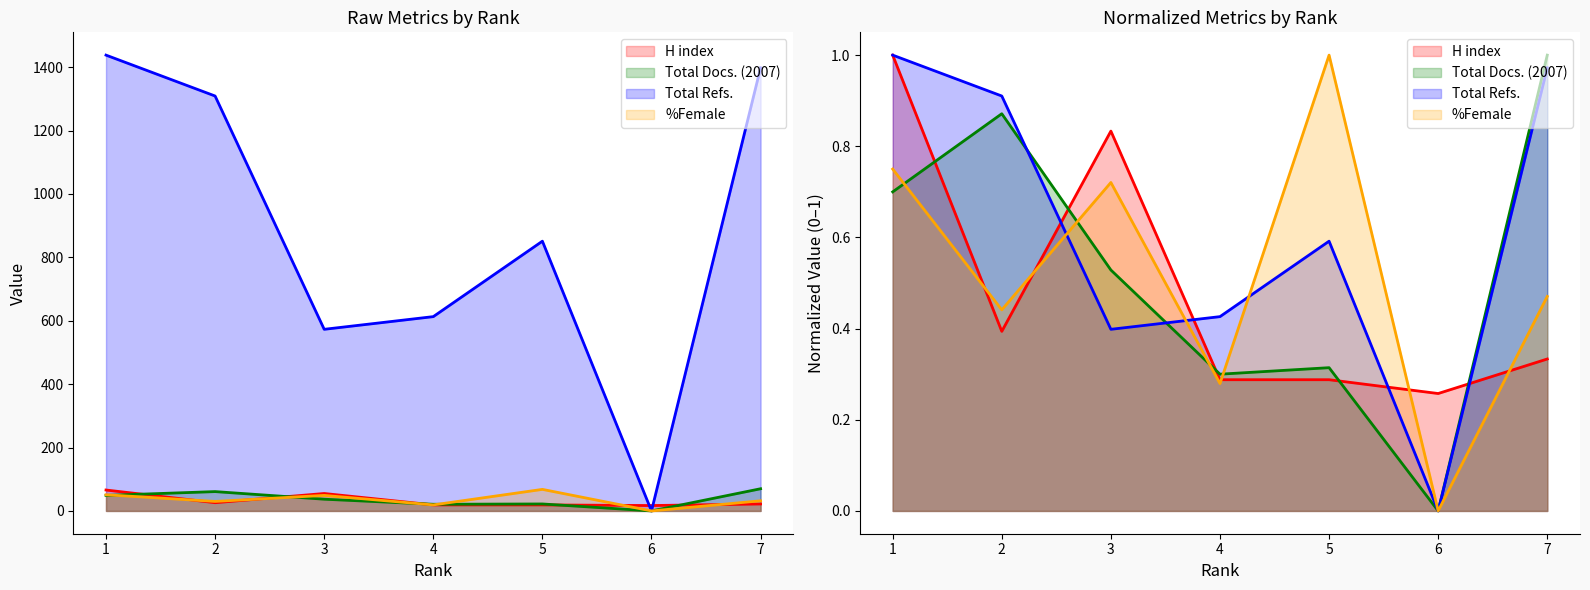

Reading left to right, transcribe all the data shown in this chart.

H index: 1=66	2=26	3=55	4=19	5=19	6=17	7=22
Total Docs. (2007): 1=49	2=61	3=37	4=21	5=22	6=0	7=70
Total Refs.: 1=1438	2=1309	3=573	4=613	5=851	6=0	7=1398
%Female: 1=51	2=30	3=49	4=19	5=68	6=0	7=32